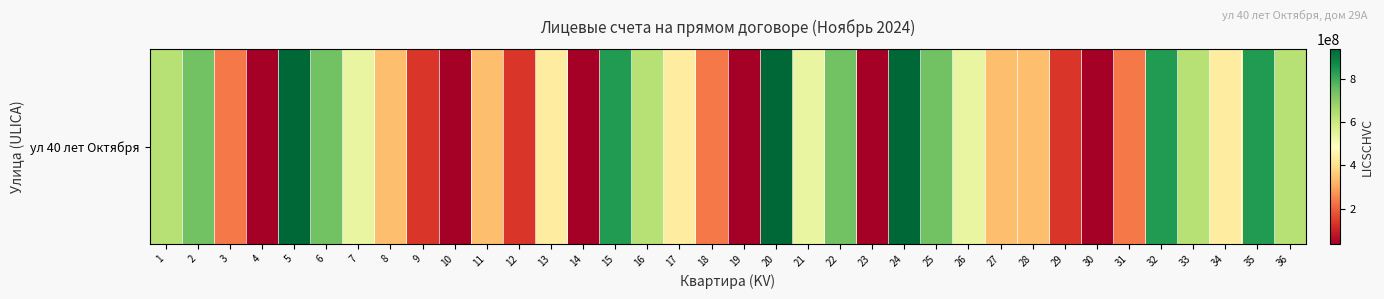

What is the difference between the maximum and minimum values?

900000096